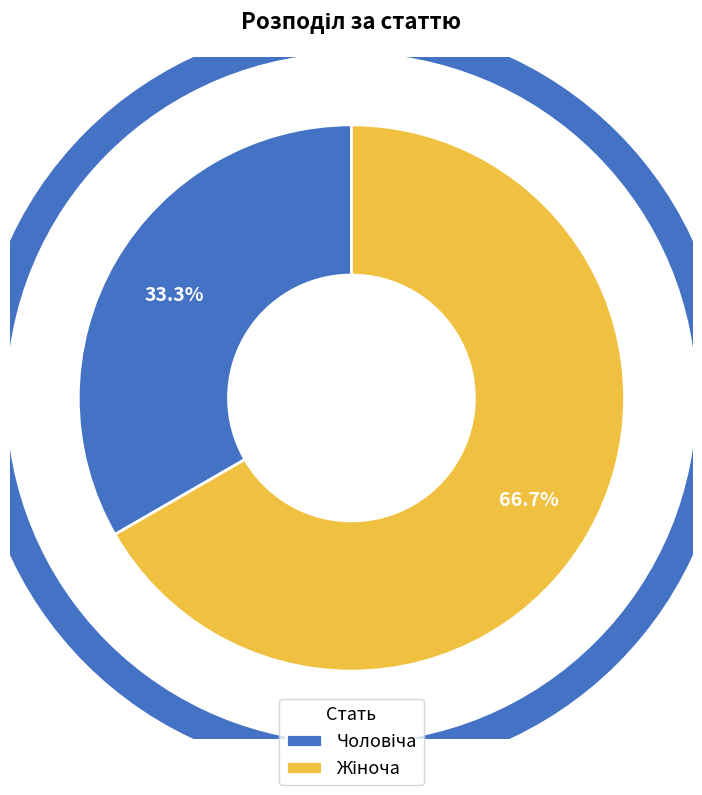

Is there a majority slice in this chart?

Yes